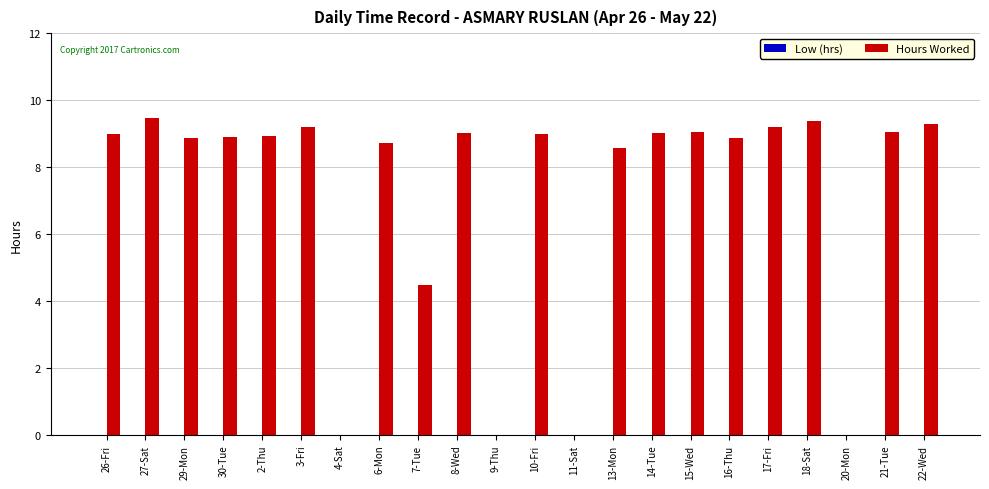

What is the change in value from 4-Sat to 10-Fri?

+9.0